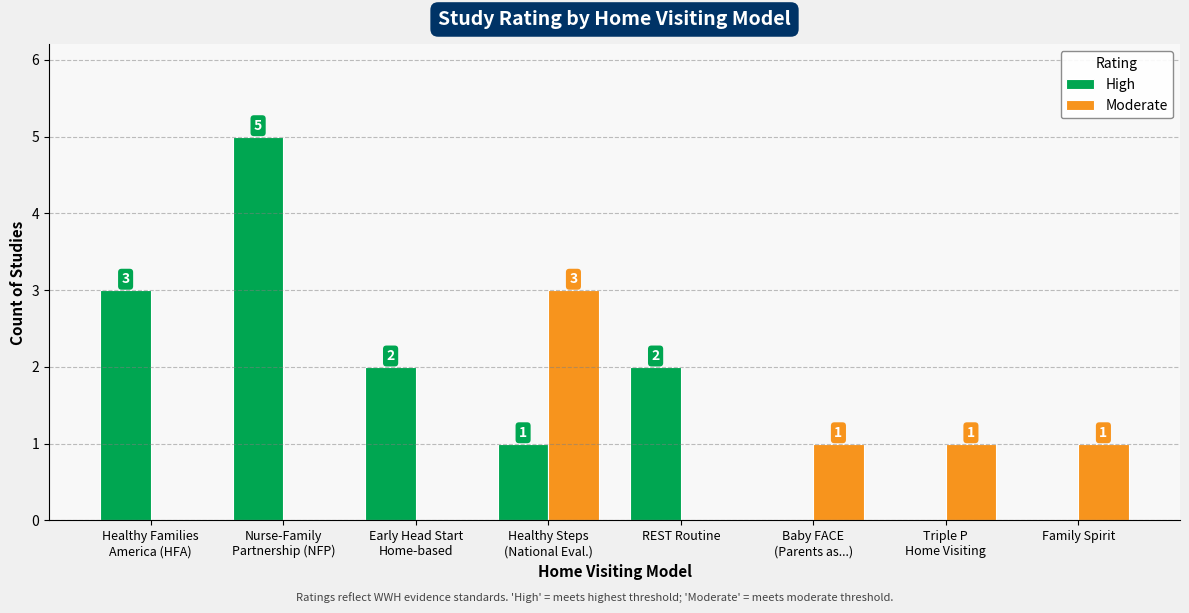

Which series has the largest total across all categories?

High